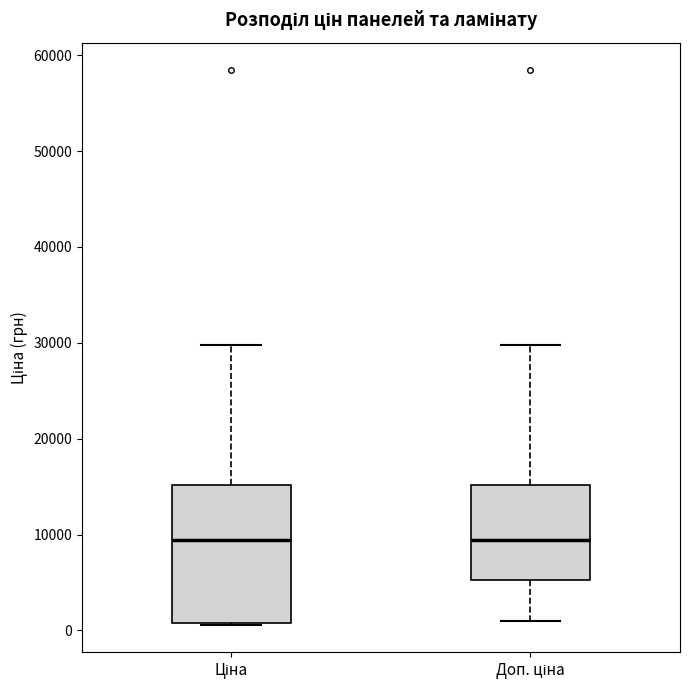

Comparing the boxes themselves (not the whiskers), which one is the tallest?

Ціна